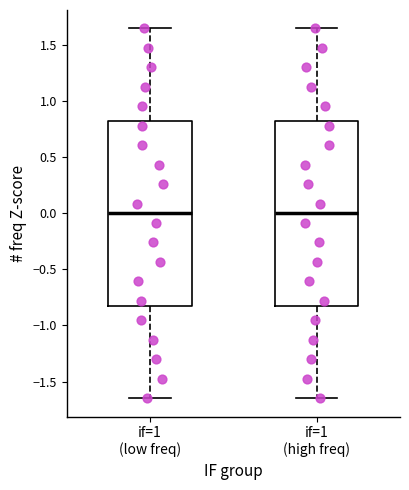

Reading left to right, transcribe this box plot: for each box, give where its median line is, the range the box spans, and where its two whiskers end, as read against the y-axis. The values are not printed on the chart, so give them approximately, as read against the axis.

if=1 (low freq): median 0.00, box -0.80 to 0.80, whiskers -1.65 to 1.65
if=1 (high freq): median 0.00, box -0.80 to 0.80, whiskers -1.65 to 1.65